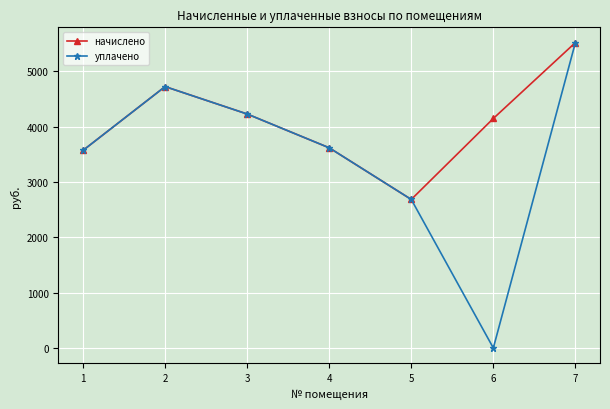

Reading left to right, what are all the values shown in this chart?

начислено: 1=3571.2	2=4723.2	3=4227.9	4=3617.3	5=2684.2	6=4147.2	7=5518.1
уплачено: 1=3571.2	2=4723.2	3=4227.9	4=3617.3	5=2684.2	6=0.0	7=5518.1